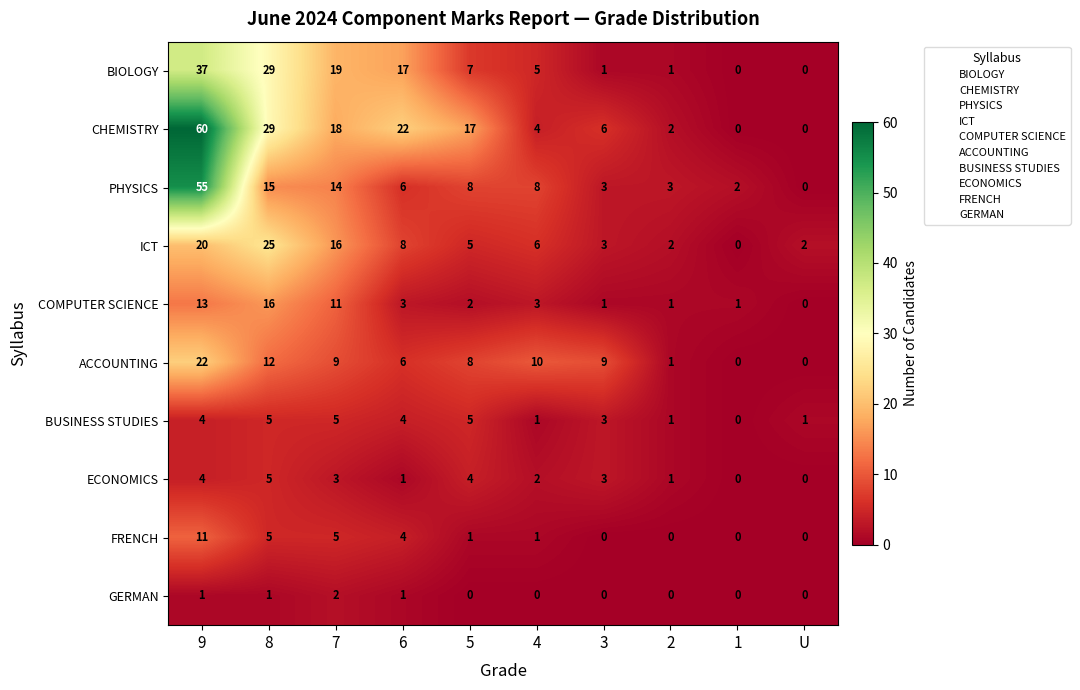

Which series has the largest total across all categories?

CHEMISTRY